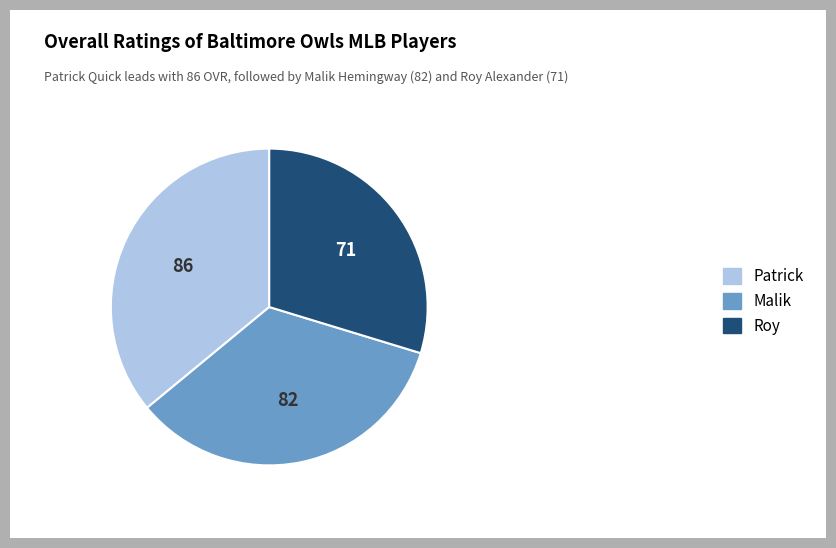

Is there any slice that represents more than half of the pie?

No